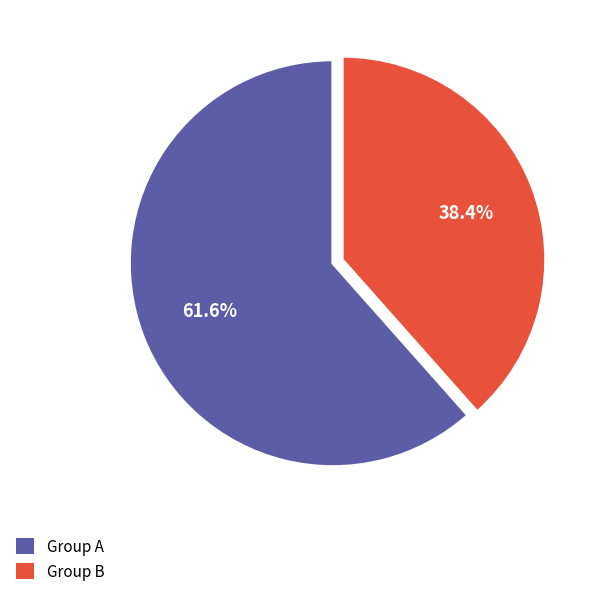

Approximately how many times larger is the value at Group A compared to Group B?

1.6